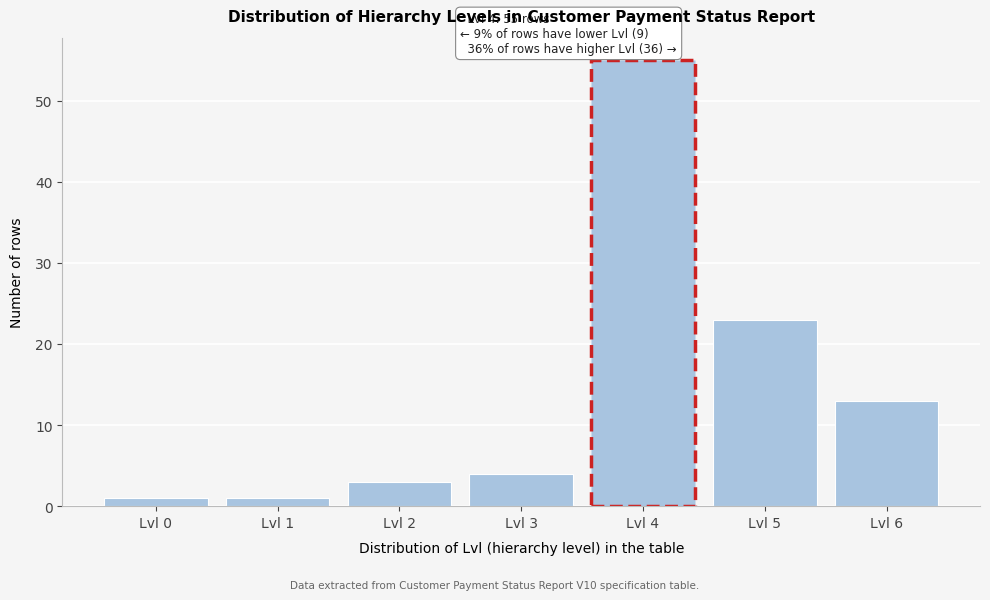

Reading left to right, what are all the values shown in this chart?

1	1	3	4	55	23	13